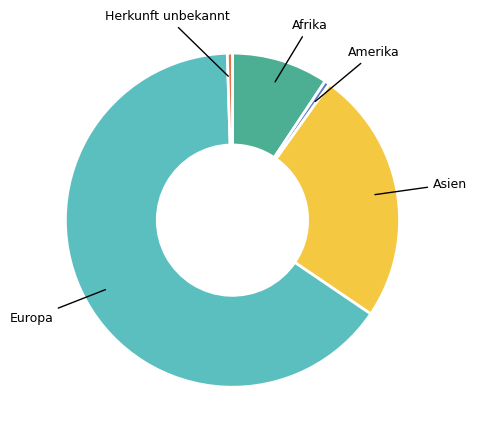

How many segments does this pie chart have?

5